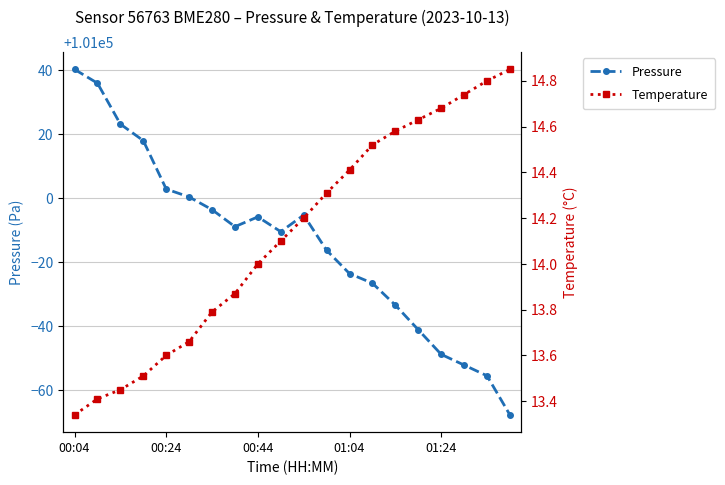

What is the minimum value for temperature?

13.3